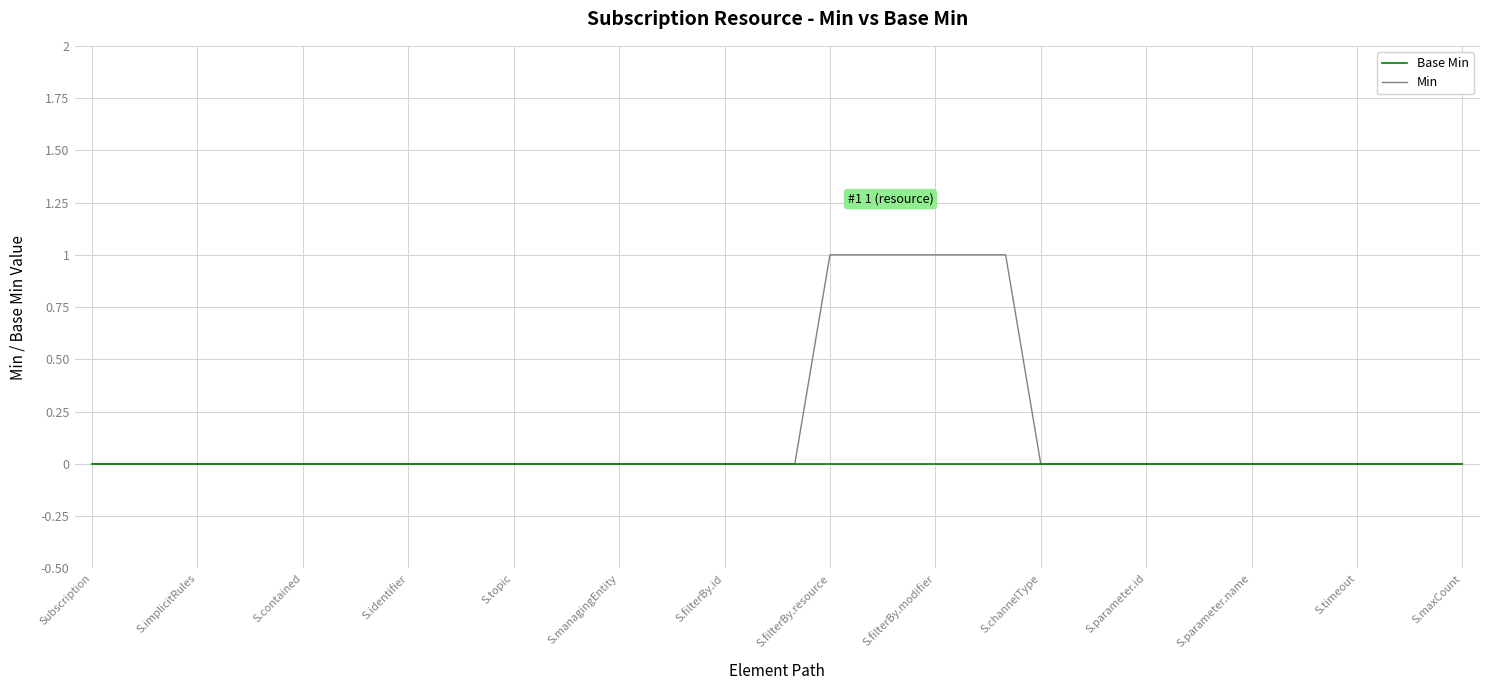

How many lines are shown in the chart?

2